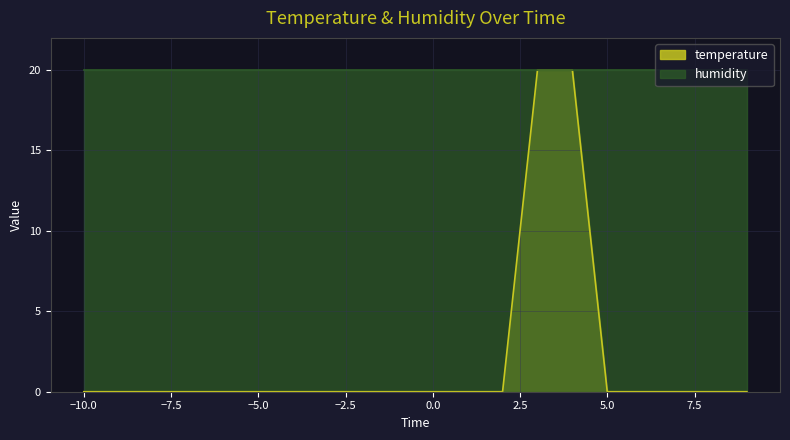

Count the number of data series in this chart.

2